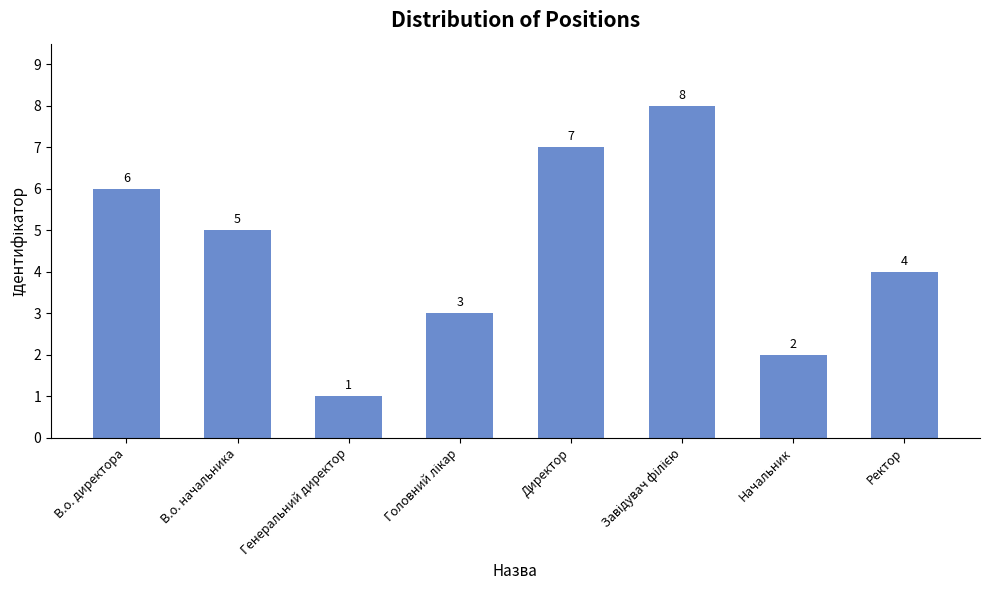

What is the difference between the maximum and second lowest values?

6